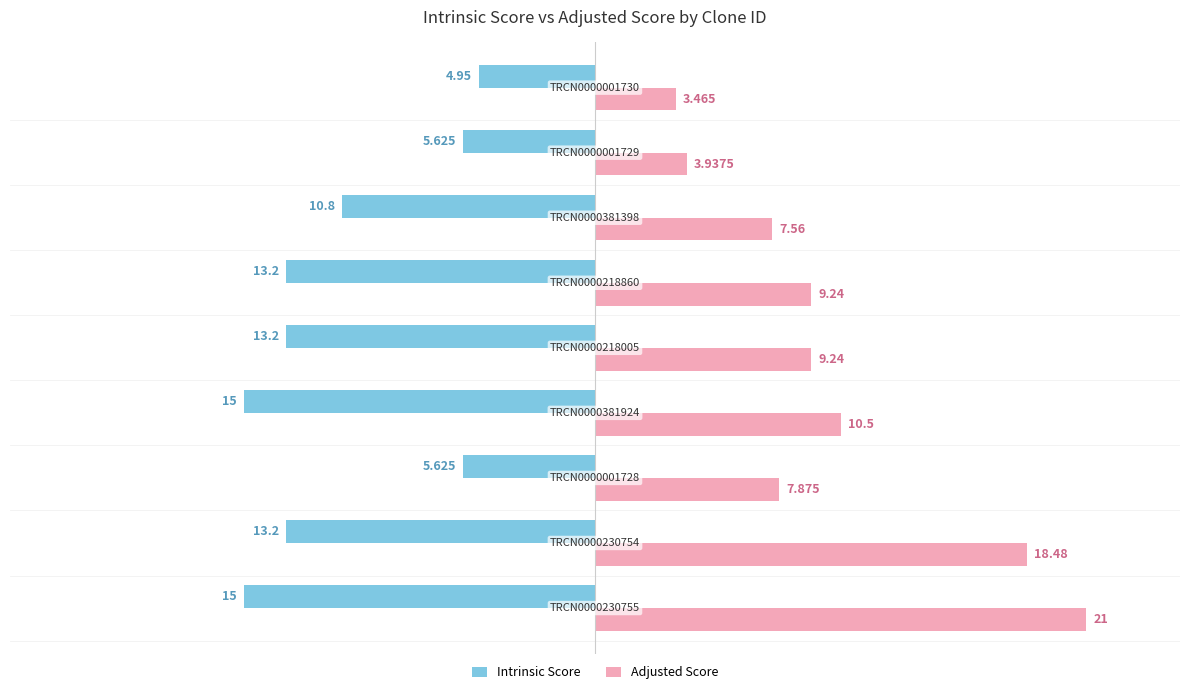

Rank the series by their average value, from lowest to highest.

Intrinsic Score, Adjusted Score